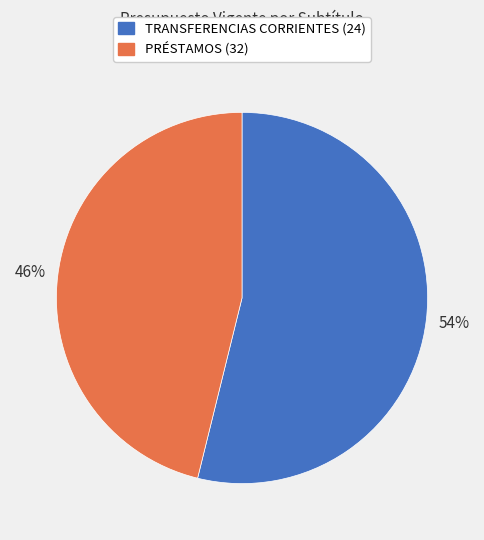

Which has a higher value, PRÉSTAMOS (32) or TRANSFERENCIAS CORRIENTES (24)?

TRANSFERENCIAS CORRIENTES (24)